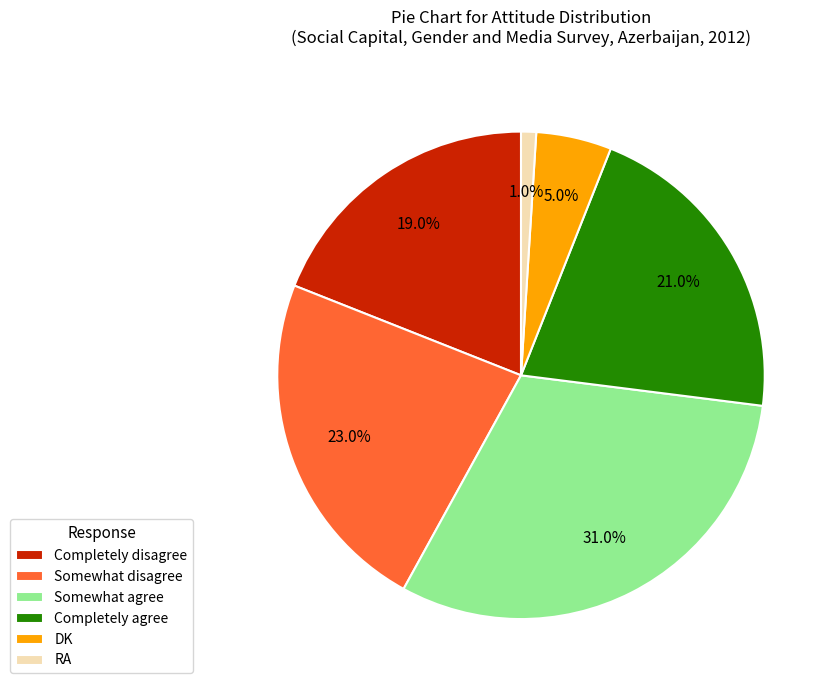

Which has a higher value, Somewhat agree or Completely agree?

Somewhat agree